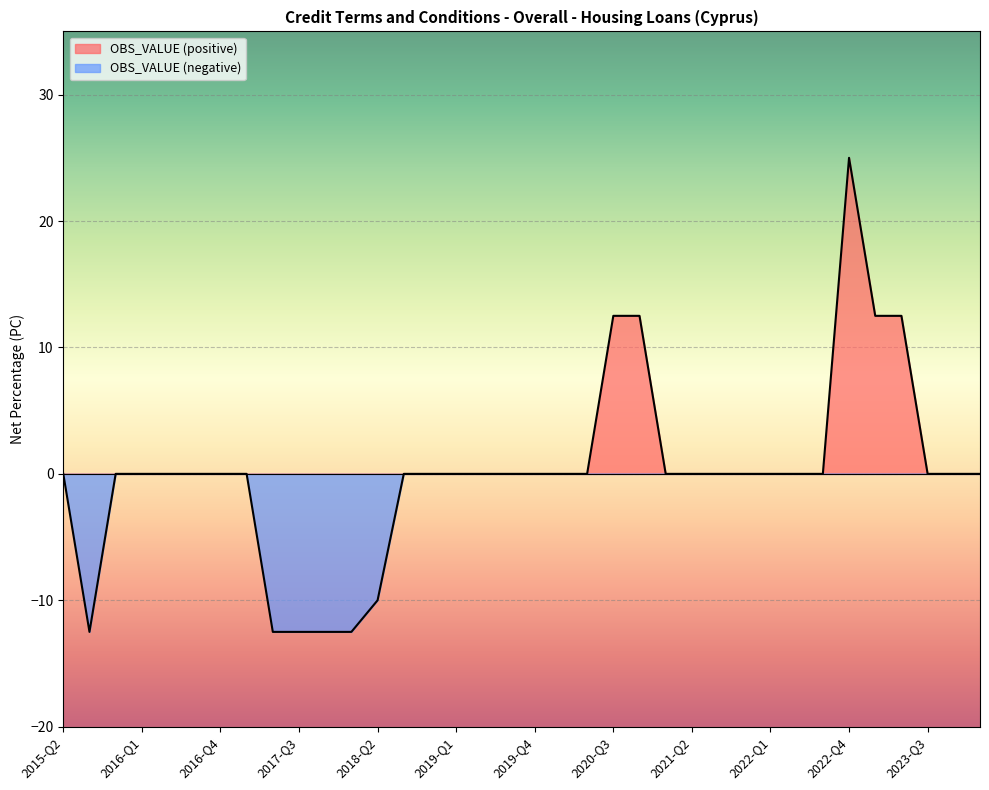

How many values are below zero?

6